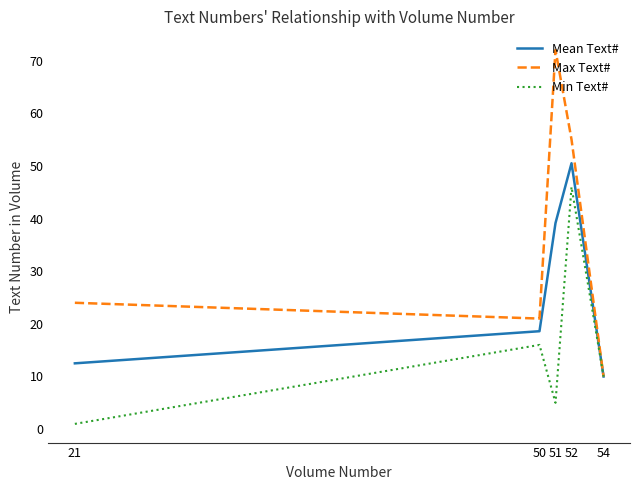

What is the minimum value for Max Text#?

10.0